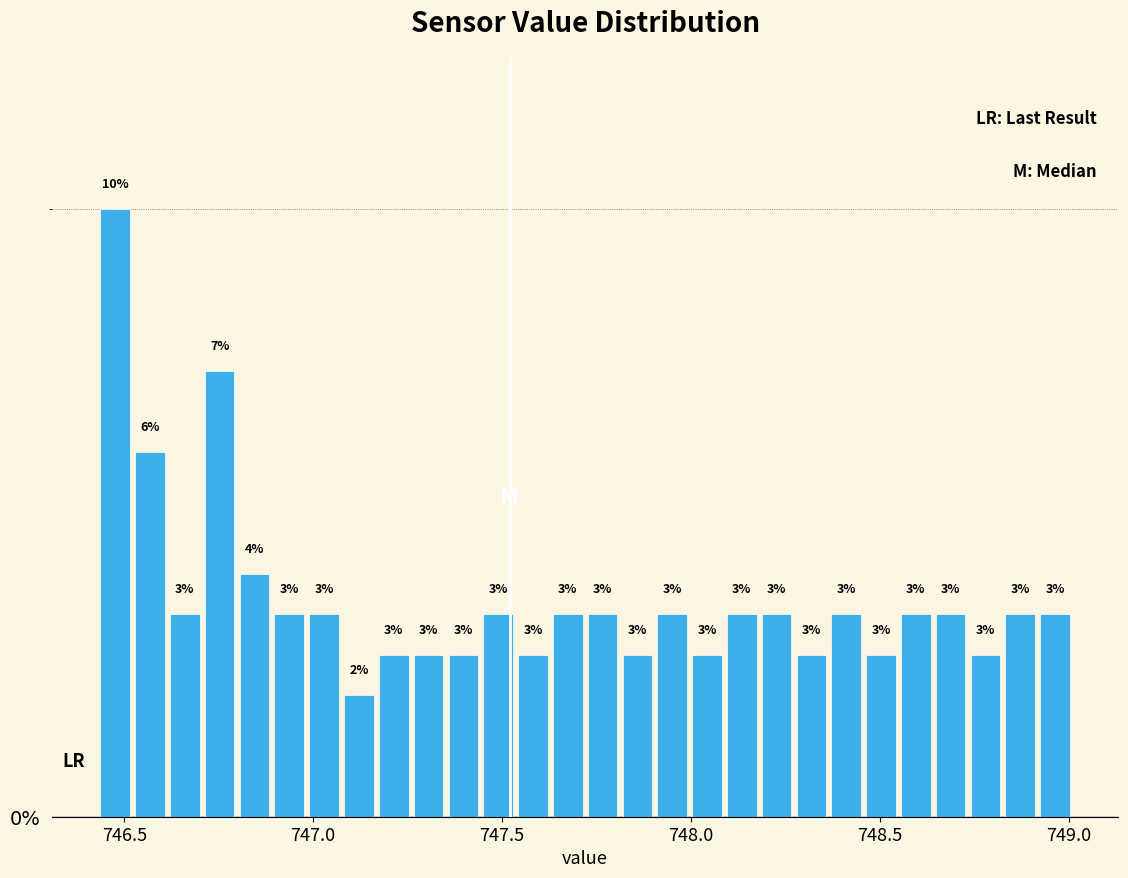

Read against the x-axis, roughly where is the centre of the tallest bar?

746.50